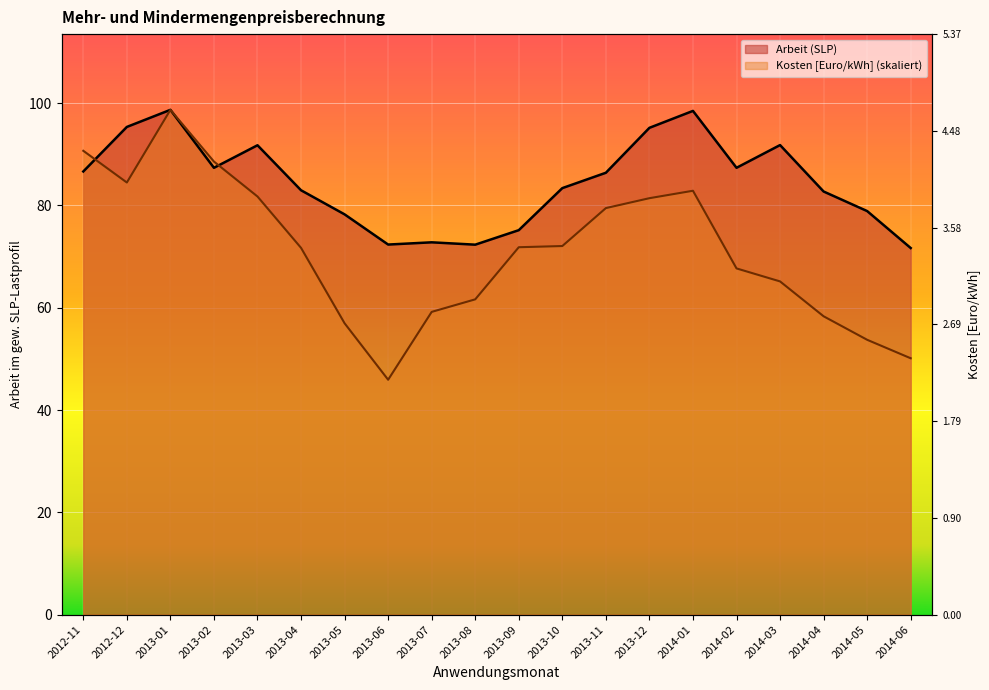

What is the highest value of the Kosten [Euro/kWh] series?

98.7